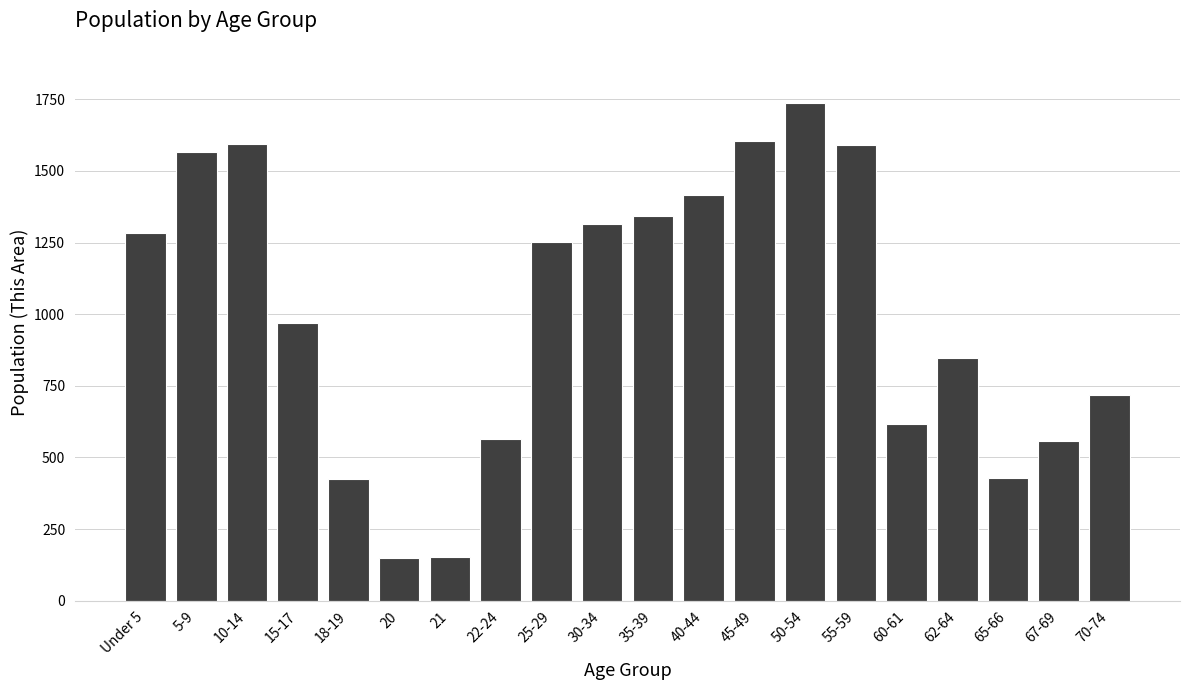

At which label is the value closest to 942?

15-17